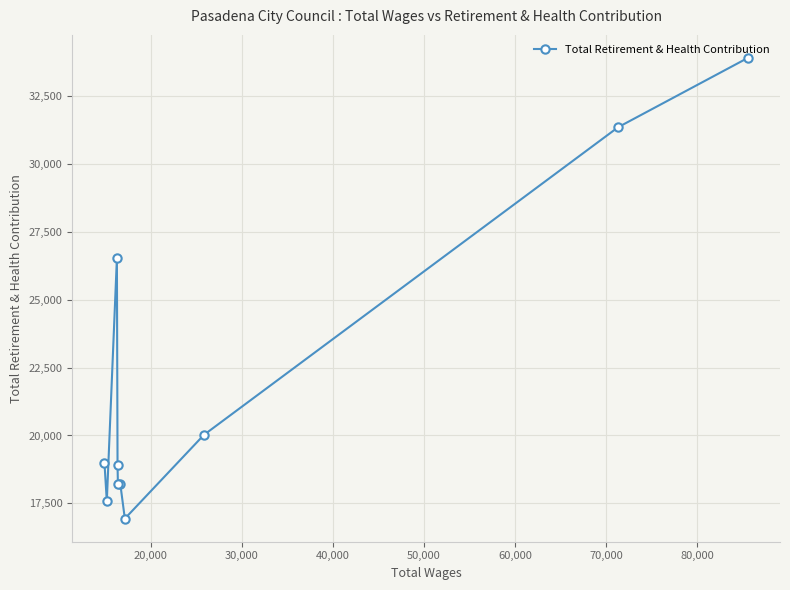

What is the value of the 8th point from the left?

20022.5